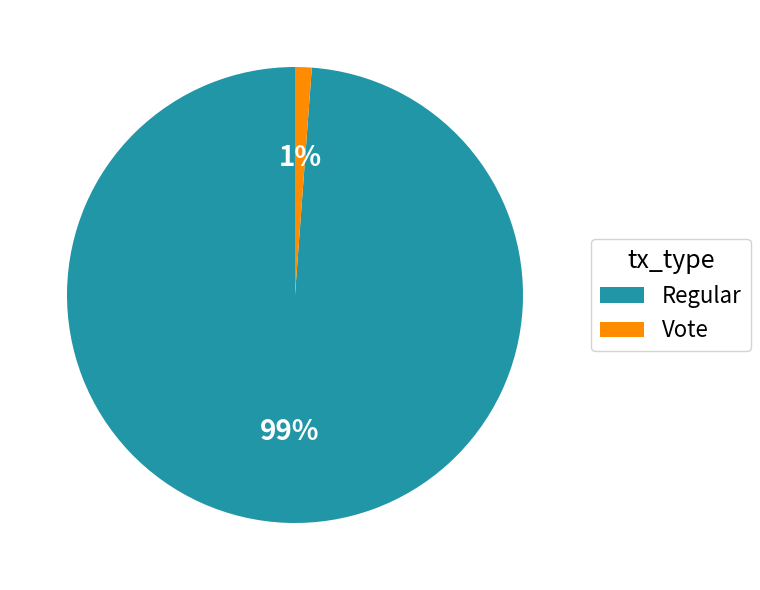

Which slice is the largest?

Regular